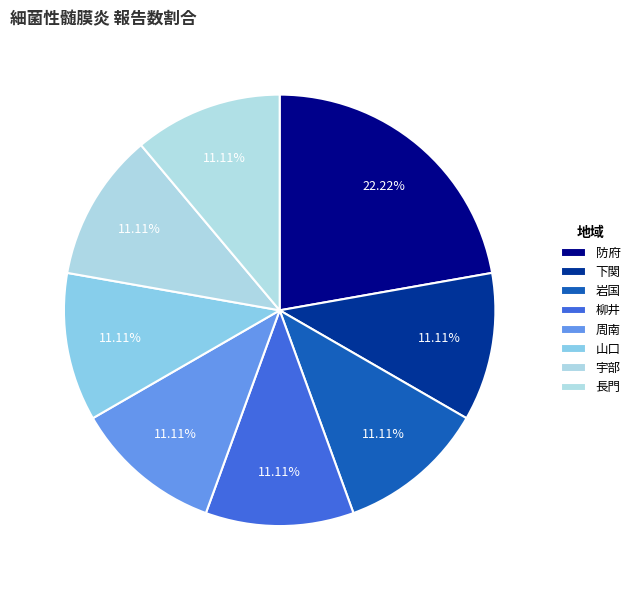

Is it true that 防府 is 32% of the pie?

False